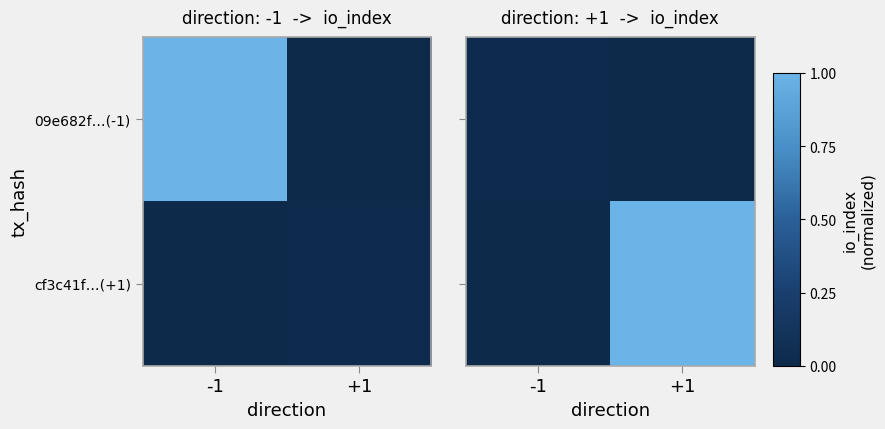

List the labels in order of 09e682f…(-1) value, largest first.

-1, +1